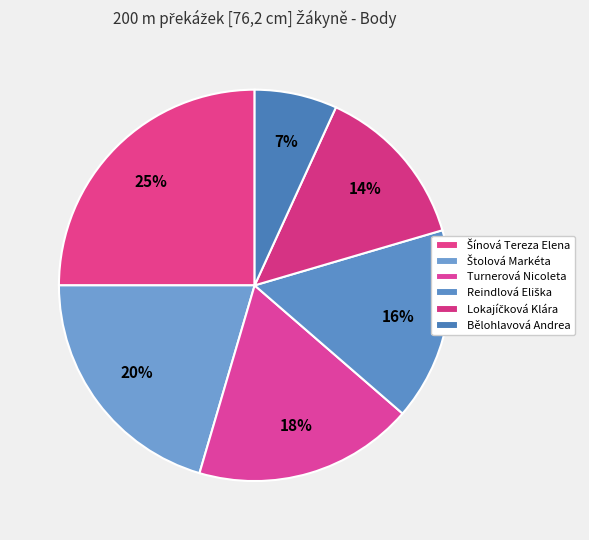

To the nearest percent, what percentage of the pie is Reindlová Eliška?

16%